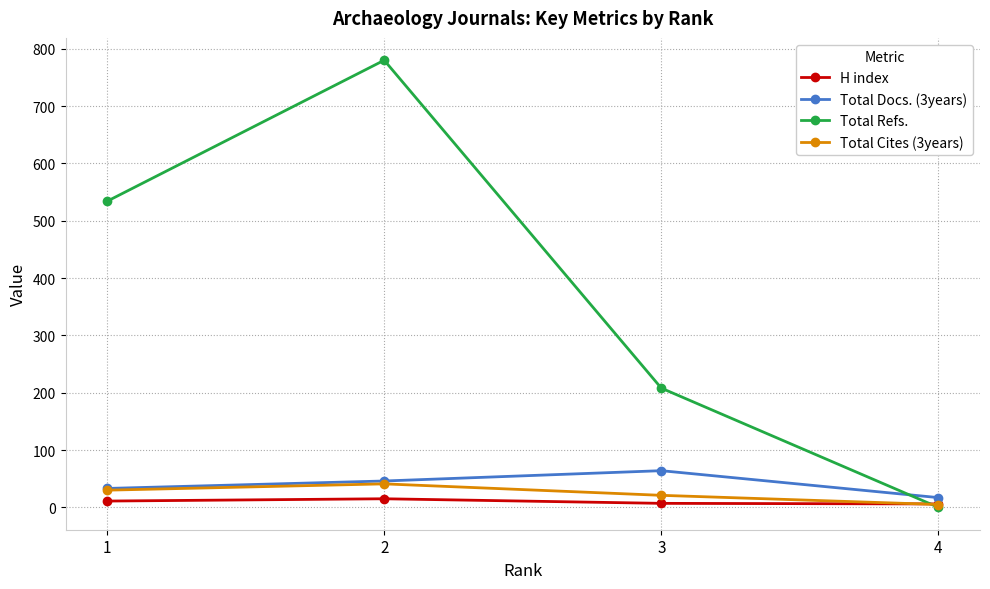

Is the value of Total Docs. (3years) at 2 greater than the value of Total Refs. at 4?

Yes